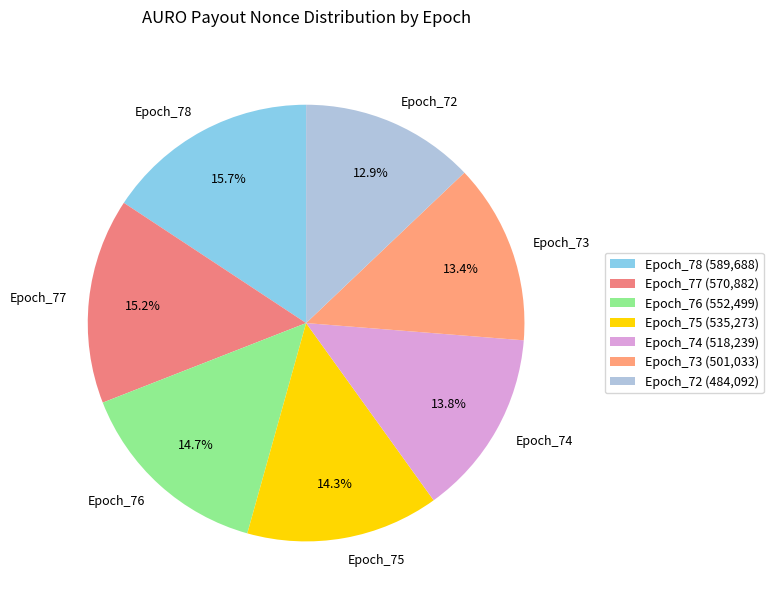

How many segments does this pie chart have?

7